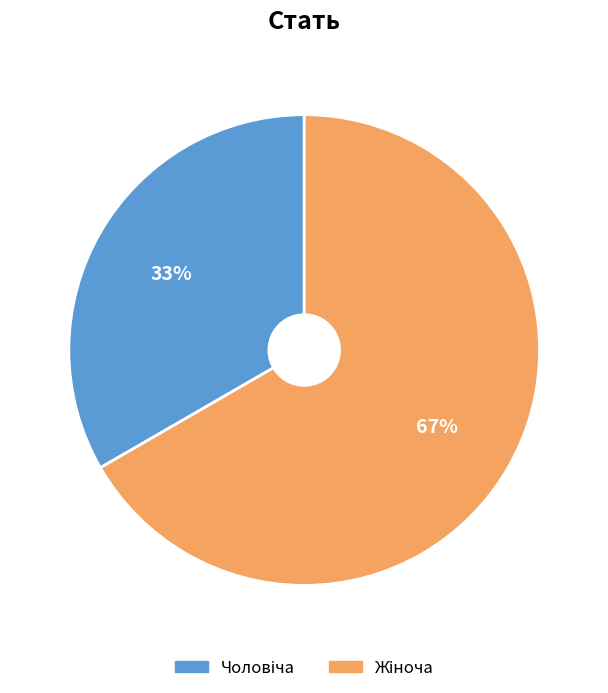

How many slices are in this pie chart?

2